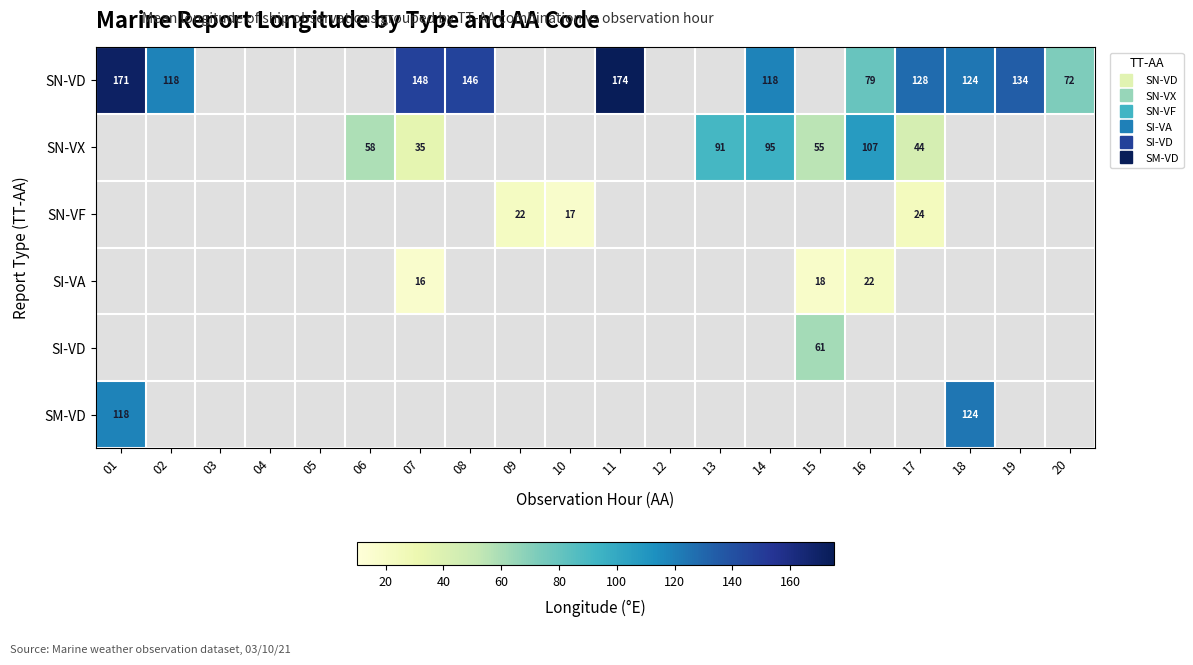

How many series are shown in this chart?

6